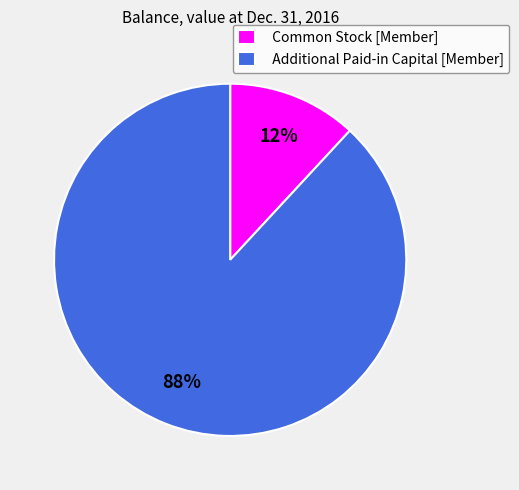

To the nearest percent, what is the difference between the largest and smallest slice percentages?

76%